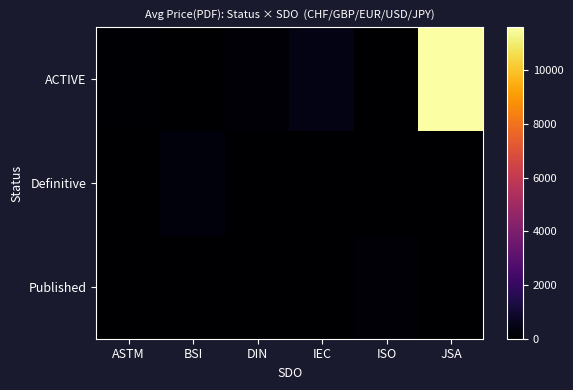

At which category is the sum across all series the highest?

JSA